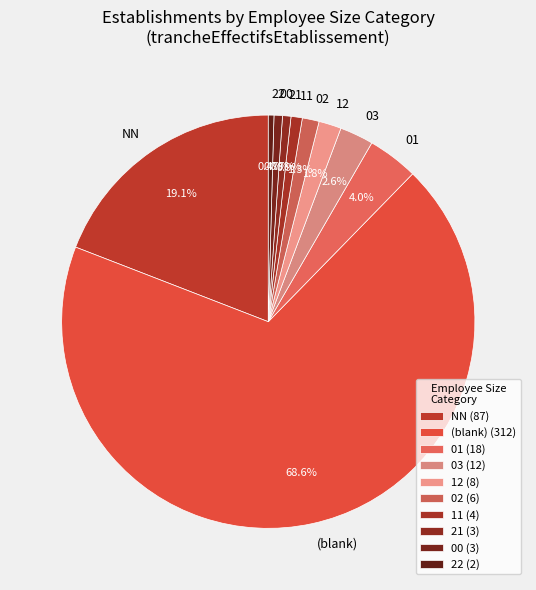

Count the number of slices in the pie.

10